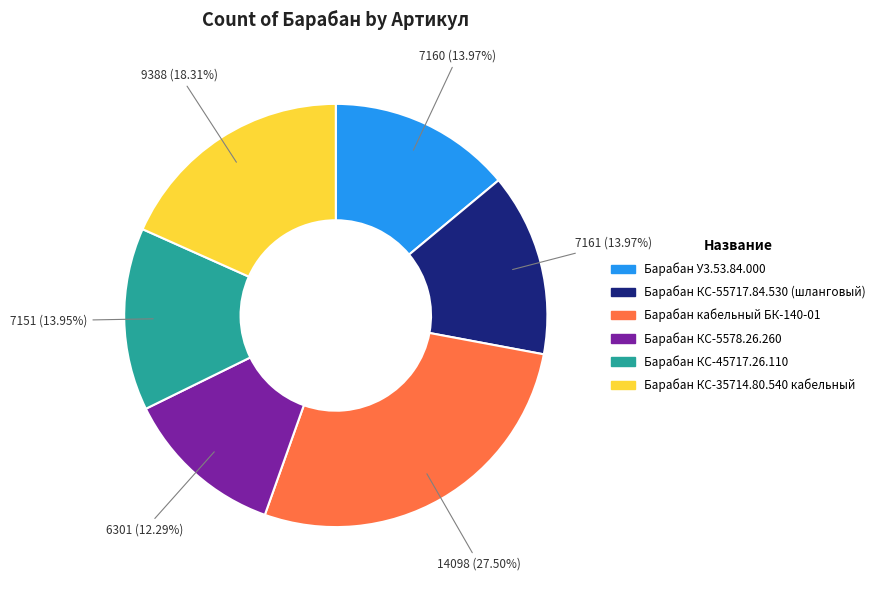

True or false: Барабан КС-45717.26.110 accounts for 14% of the total.

True